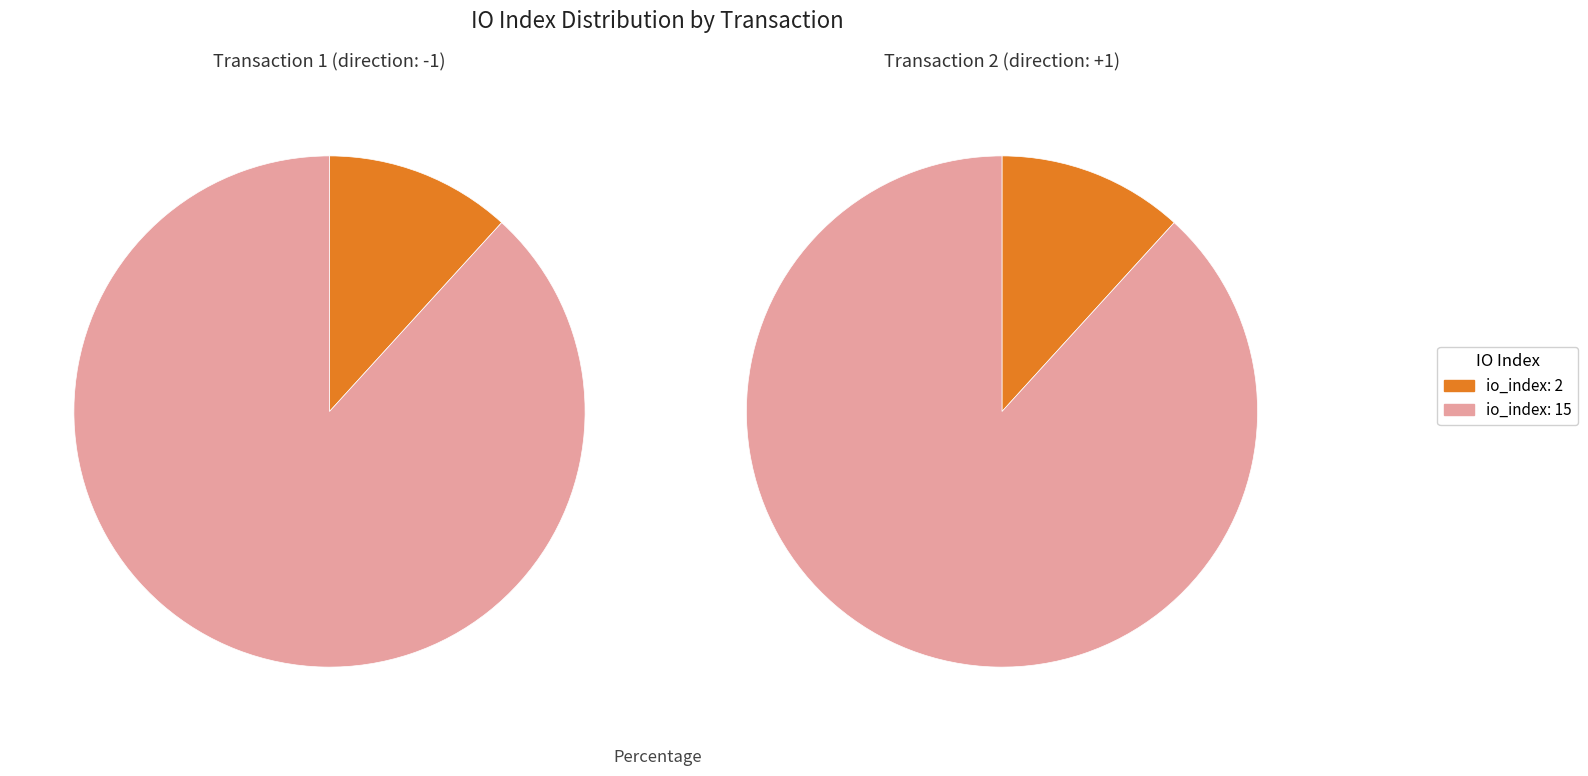

To the nearest percent, what is the difference between the largest and smallest slice percentages?

76%